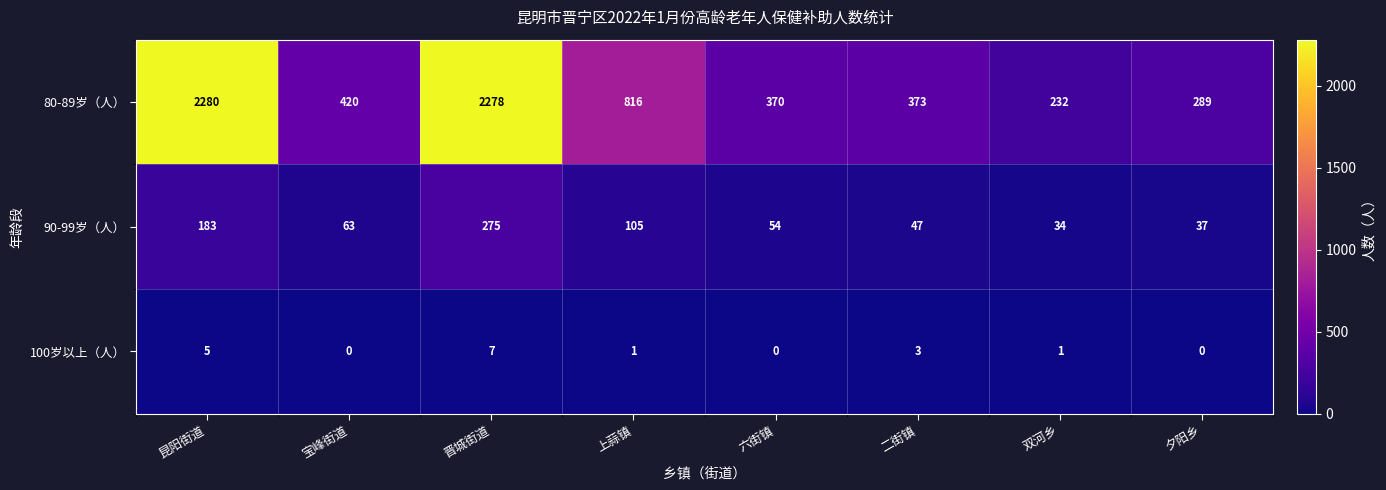

At how many categories does at least one series exceed 2063?

2